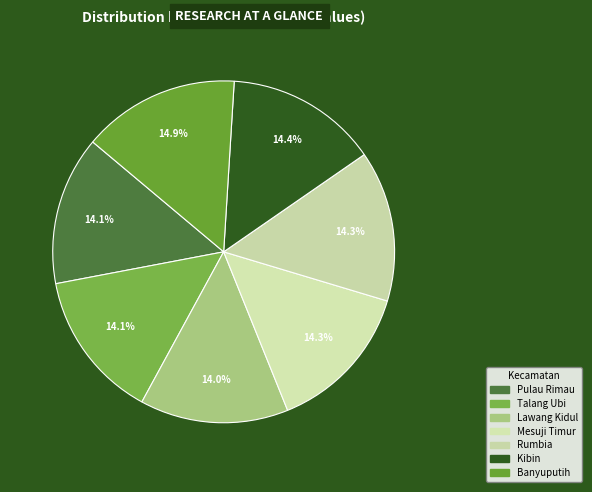

How many segments does this pie chart have?

7